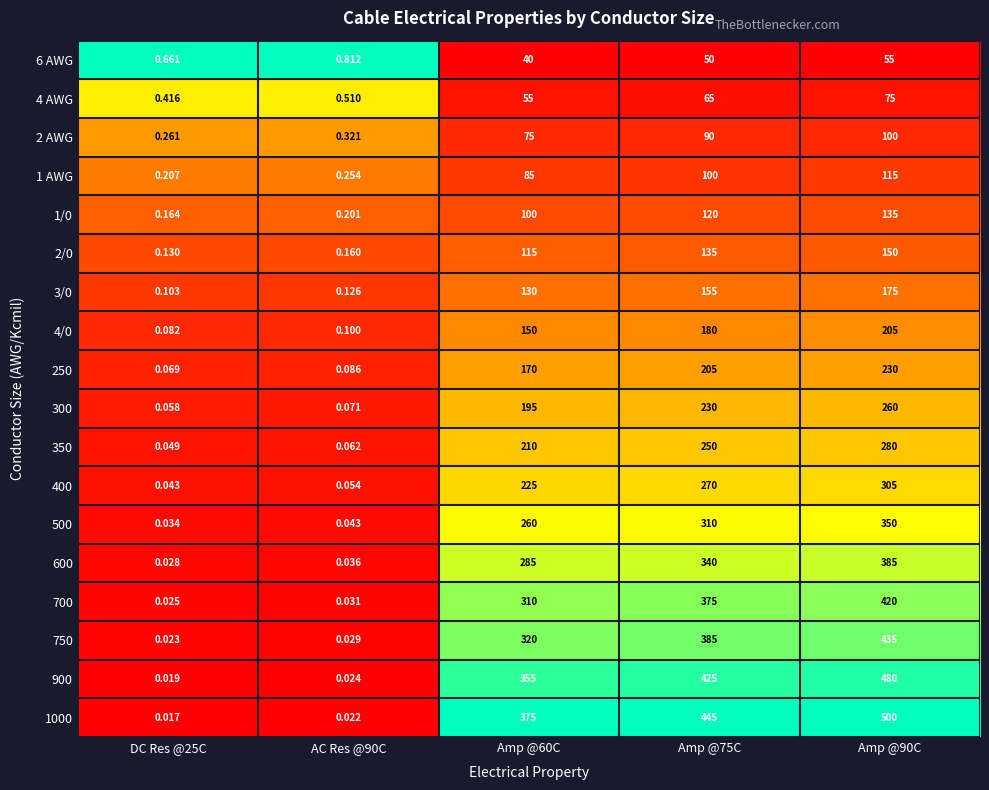

How many distinct data groups are displayed?

18